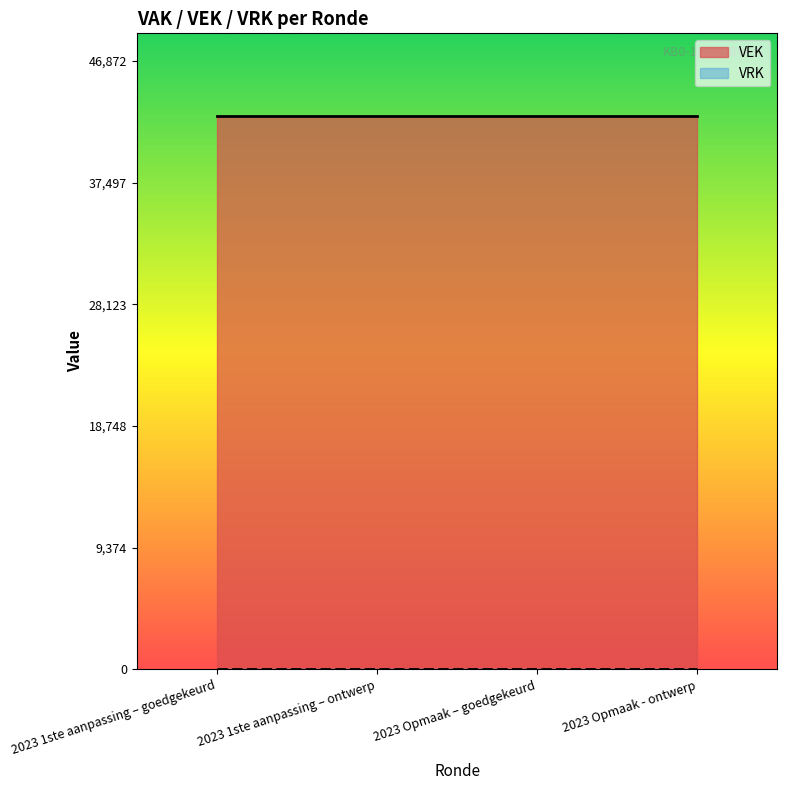

True or false: VRK and VEK cross at least once.

False